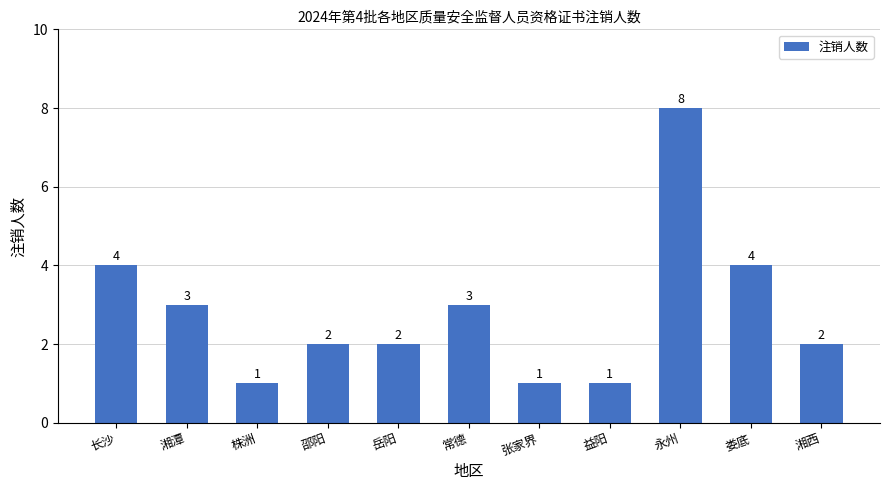

How many bars are there in total?

11